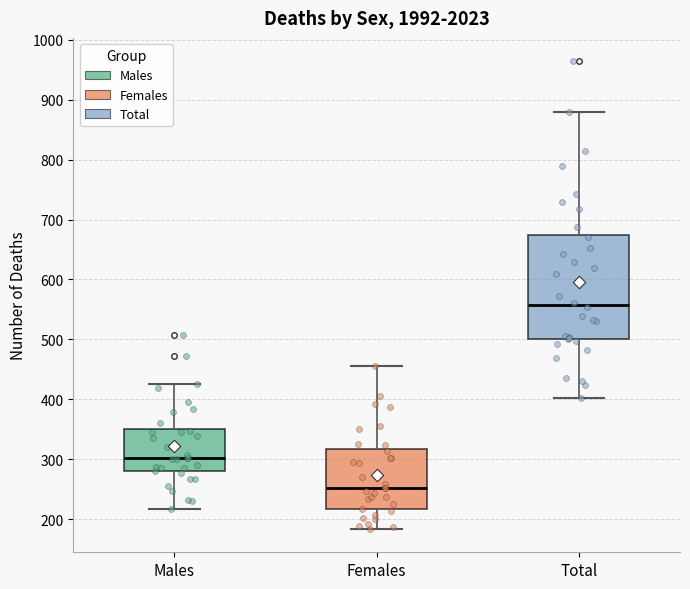

Reading left to right, read every box against the y-axis: the position of its median line, the range the box covers, and the ends of its whiskers. The values are not printed on the chart, so give them approximately, as read against the axis.

Males: median 300, box 280 to 350, whiskers 220 to 430
Females: median 250, box 220 to 320, whiskers 180 to 460
Total: median 560, box 500 to 680, whiskers 400 to 880